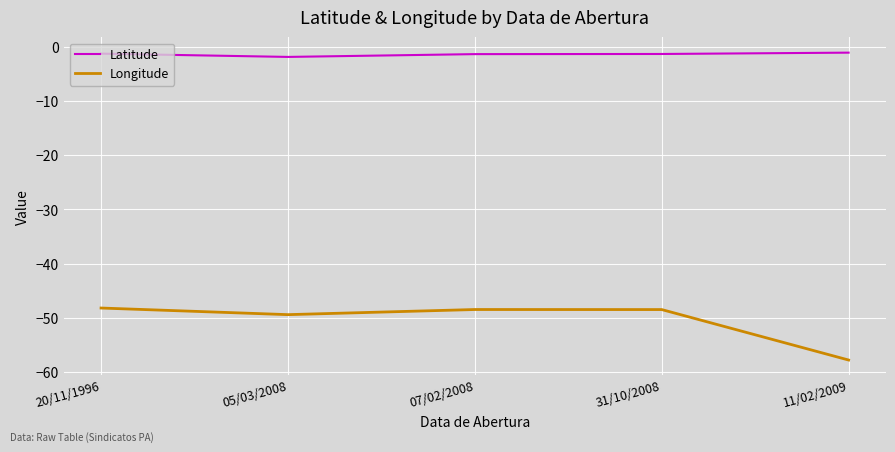

Which series changed the most between 07/02/2008 and 11/02/2009?

Longitude